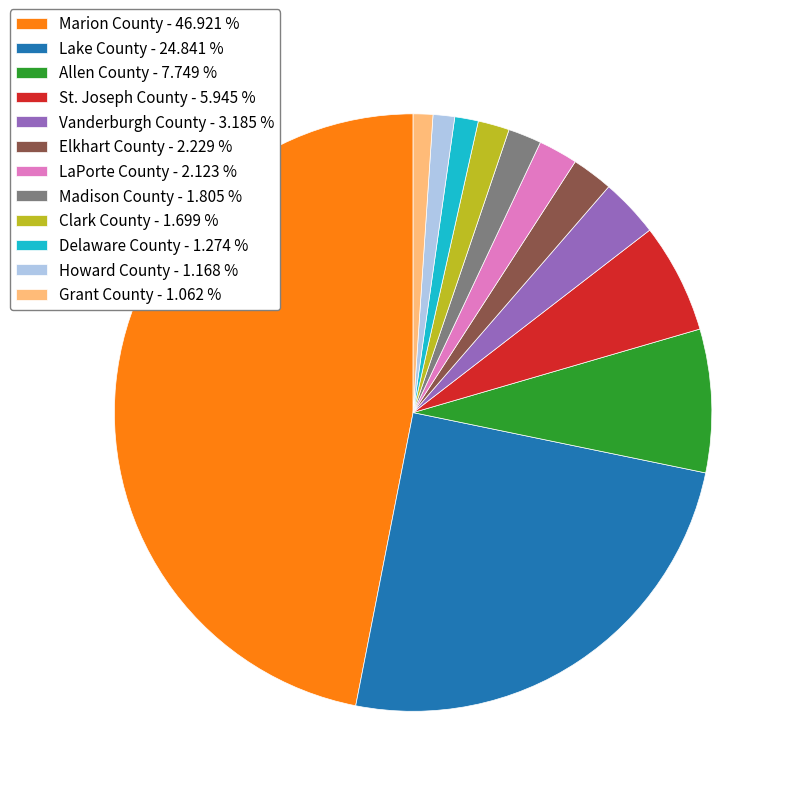

Is Madison County the majority of the pie?

No